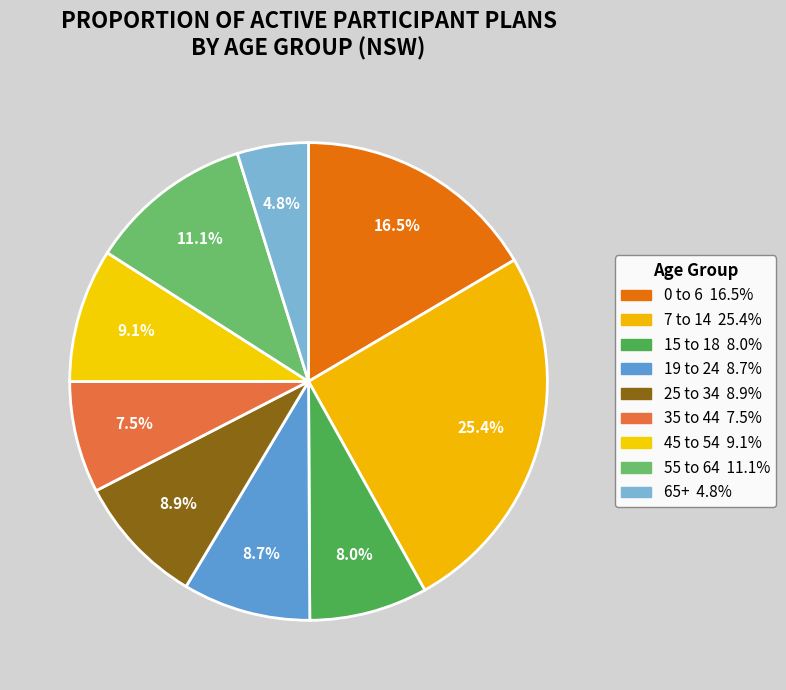

How many slices are in this pie chart?

9